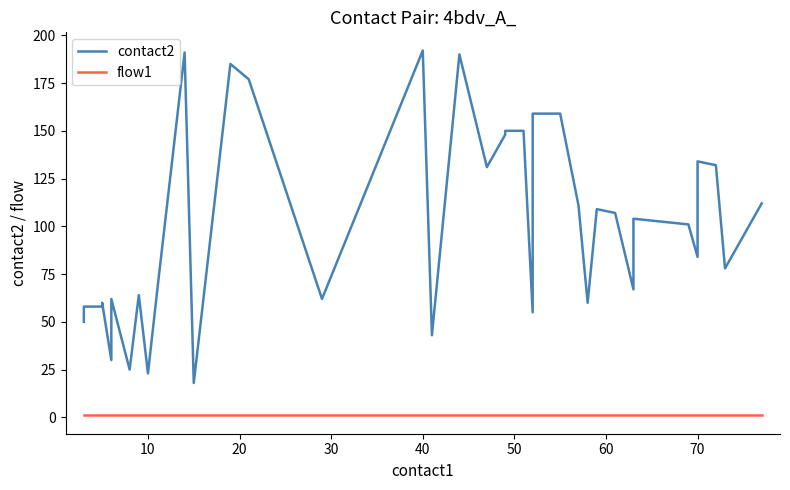

What is the highest value of the contact2 series?

192